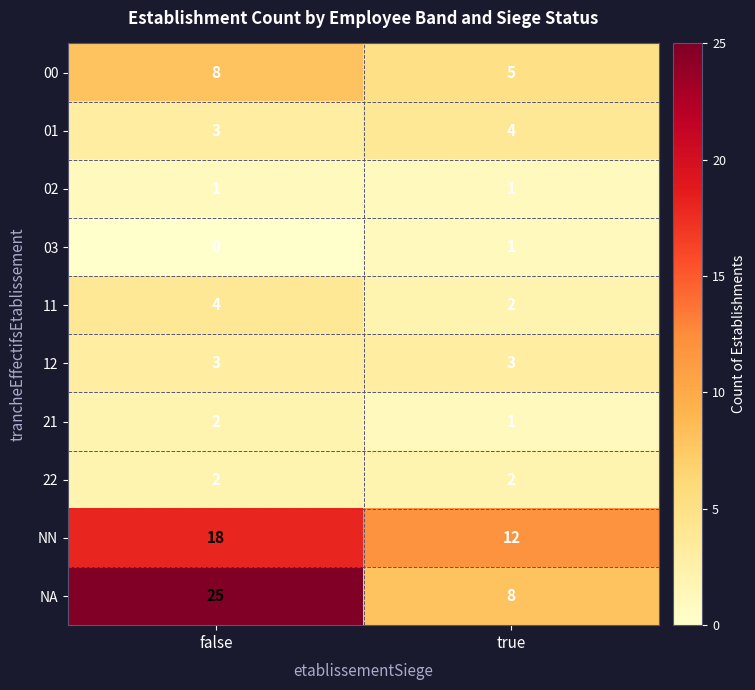

Which series has the largest range (max minus min)?

NA